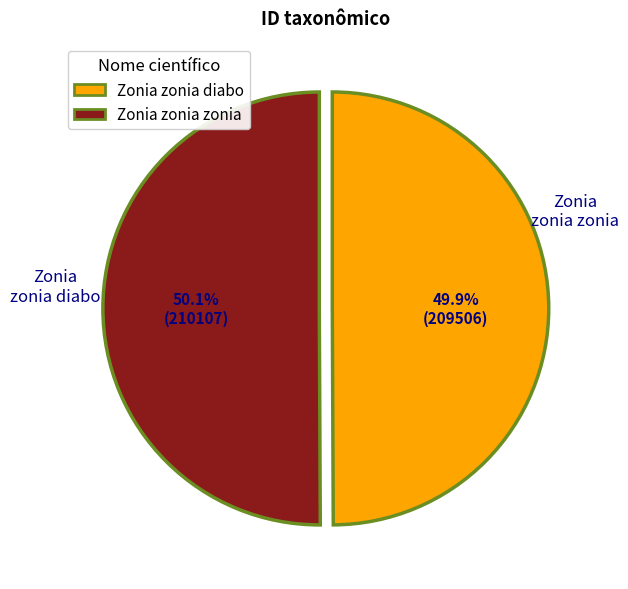

What percentage is the Zonia zonia diabo slice, to the nearest percent?

50%